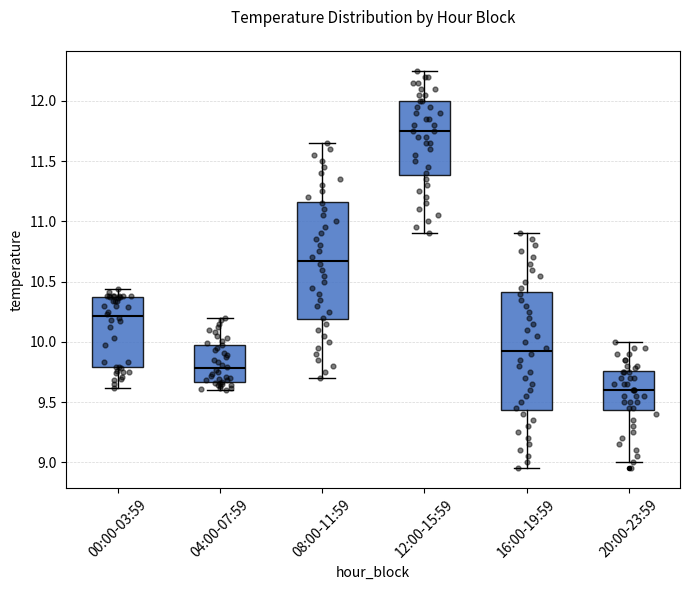

Where is the lower edge of the box for 12:00-15:59 on the y-axis? The values are not printed on the chart, so give them approximately, as read against the axis.

11.40